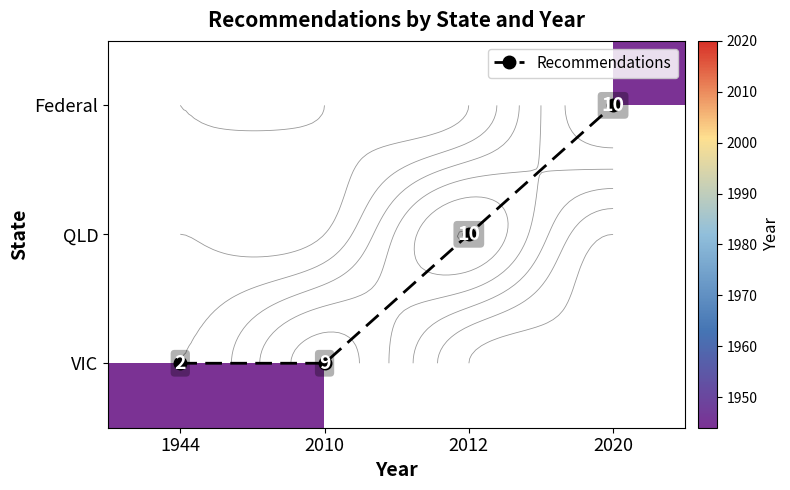

List the labels in order of Federal value, smallest first.

1944, 2010, 2012, 2020